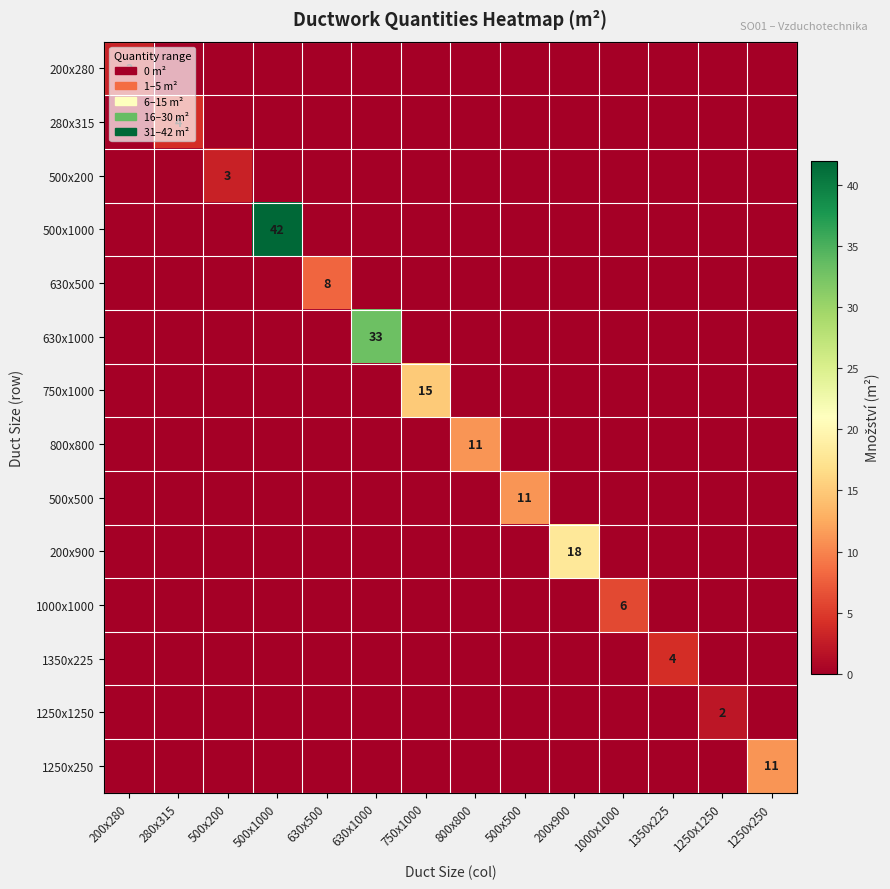

Which category has the lowest value in the 500x200 series?

200x280